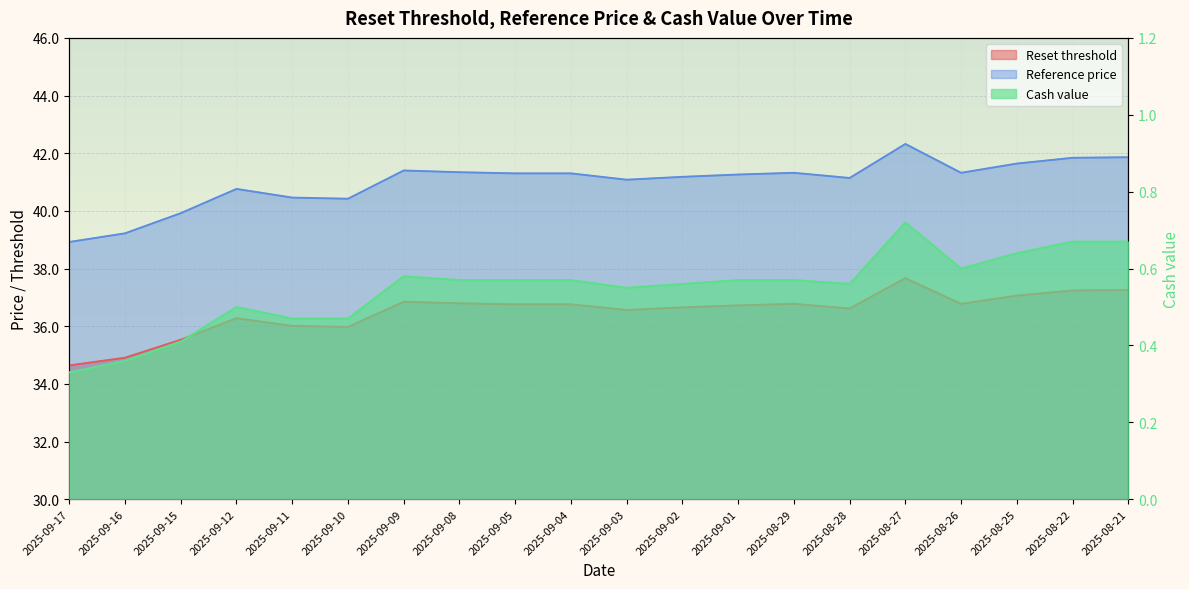

How many data points in Reset threshold are less than 36?

4